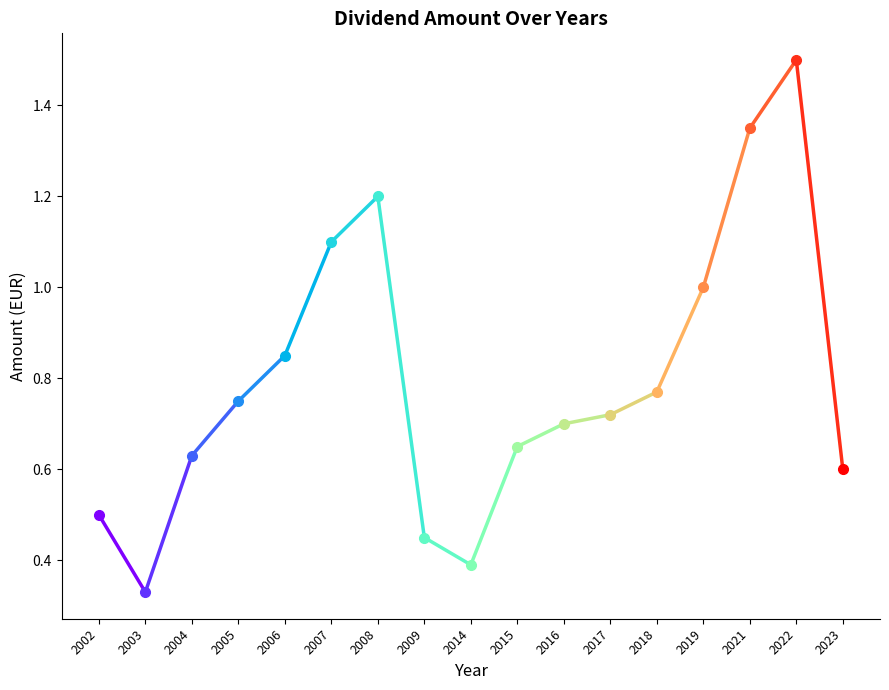

How many series are shown in this chart?

1